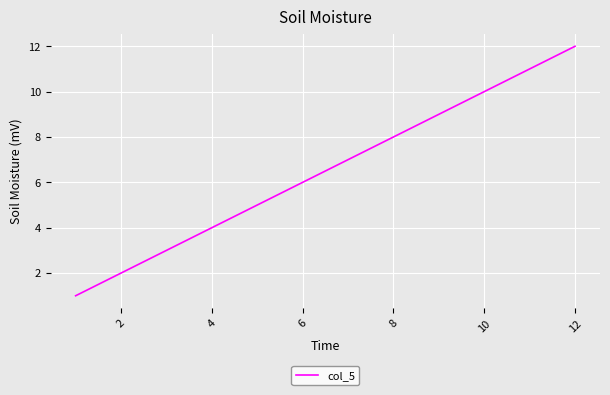

What is the maximum value shown in the chart?

12